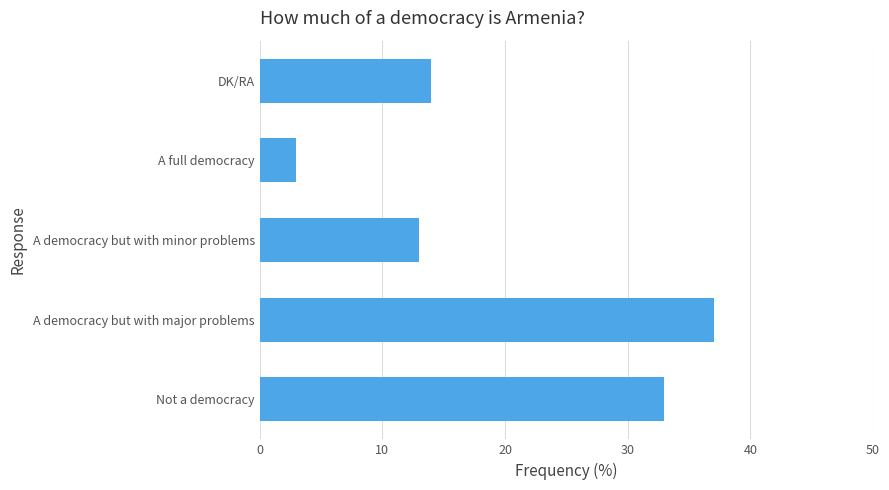

What is the ratio of the value at Not a democracy to the value at DK/RA?

2.4